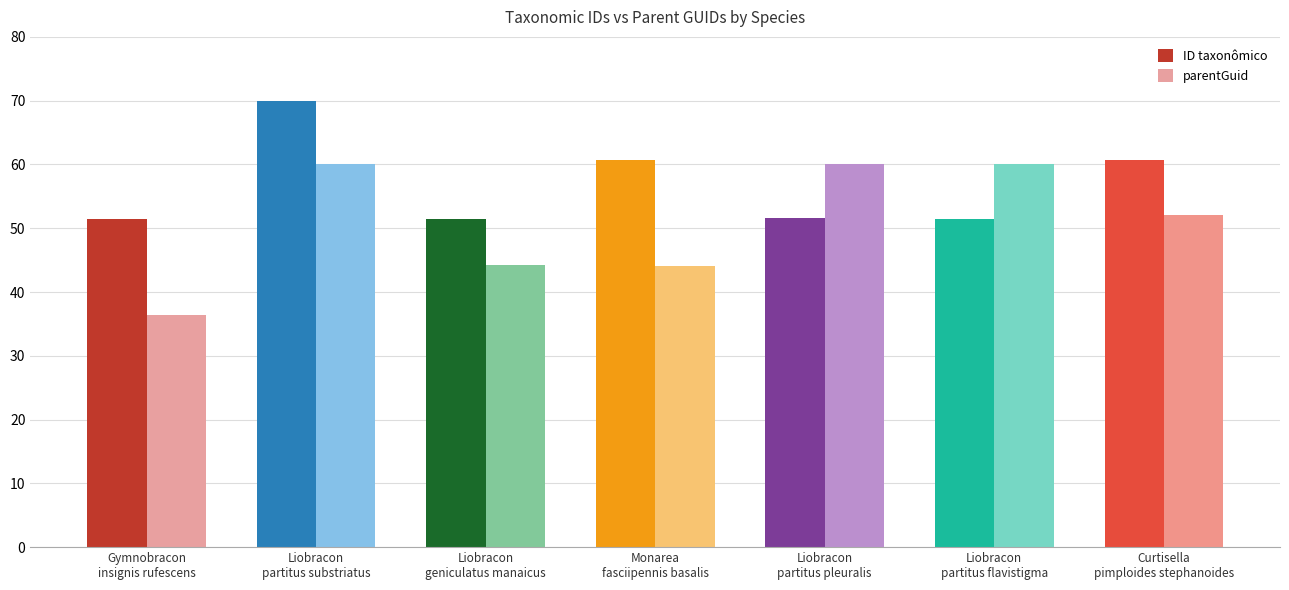

What is the difference between the maximum and minimum values in the ID taxonômico series?

18.5